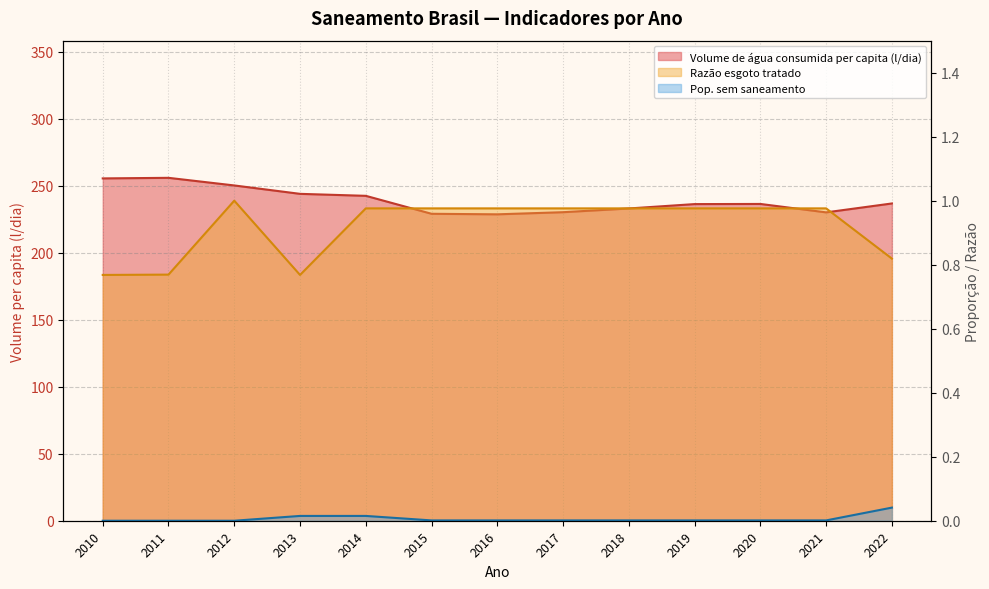

What is the difference between the highest and lowest values at 2010?

255.6